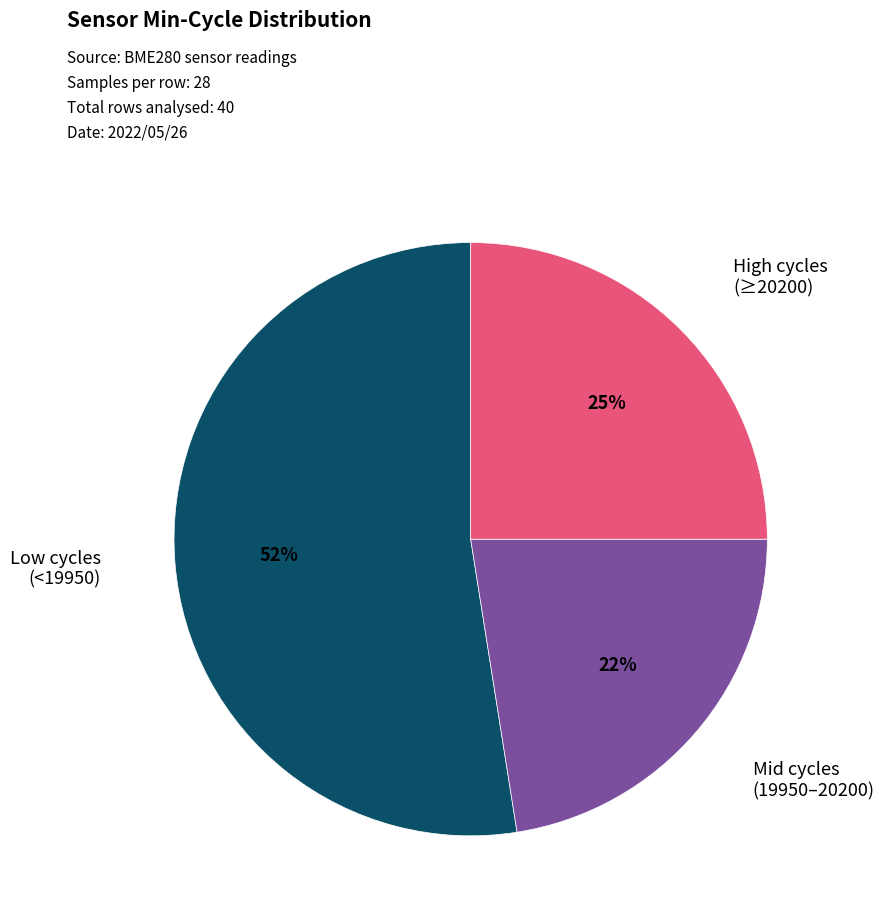

Is there any slice that represents more than half of the pie?

Yes